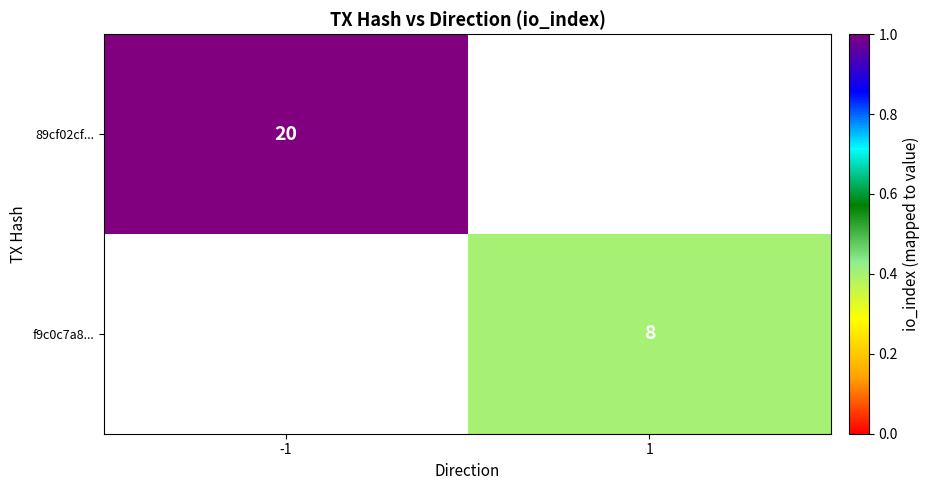

Is the value of 89cf02cf... at -1 greater than the value of f9c0c7a8... at 1?

Yes